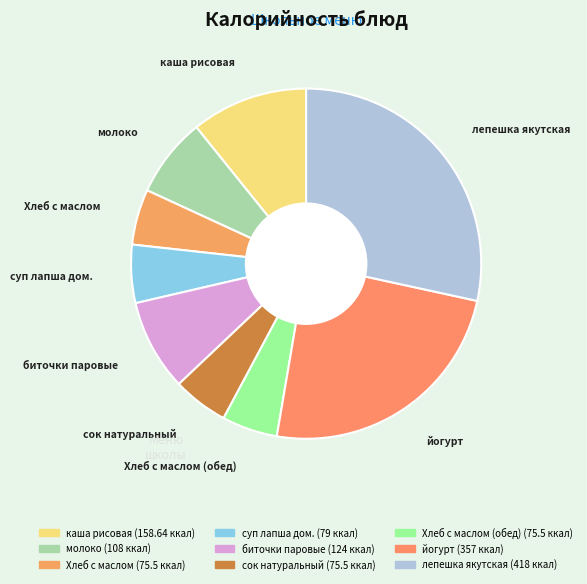

How many slices are in this pie chart?

9